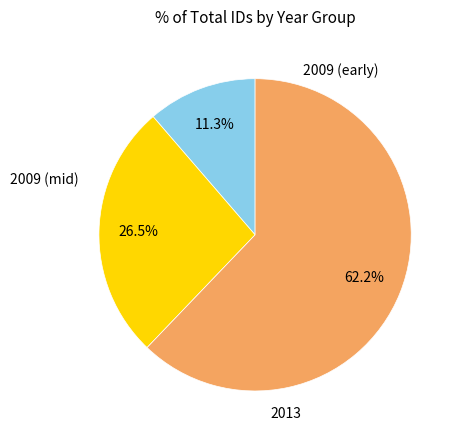

Does any single category account for the majority?

Yes